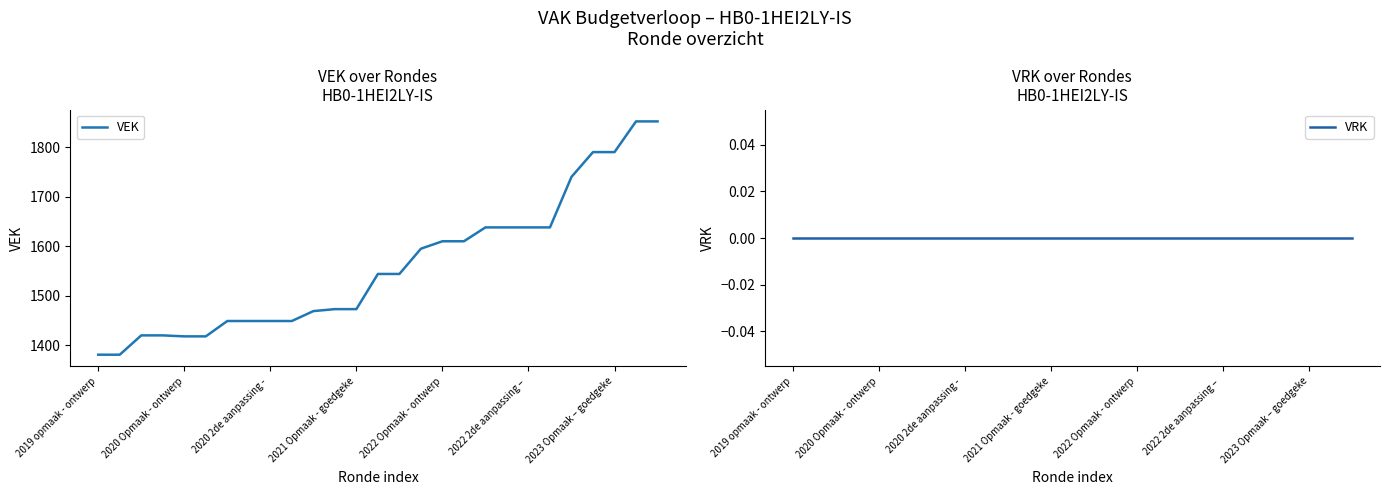

How many data points in VEK are above 1544?

12